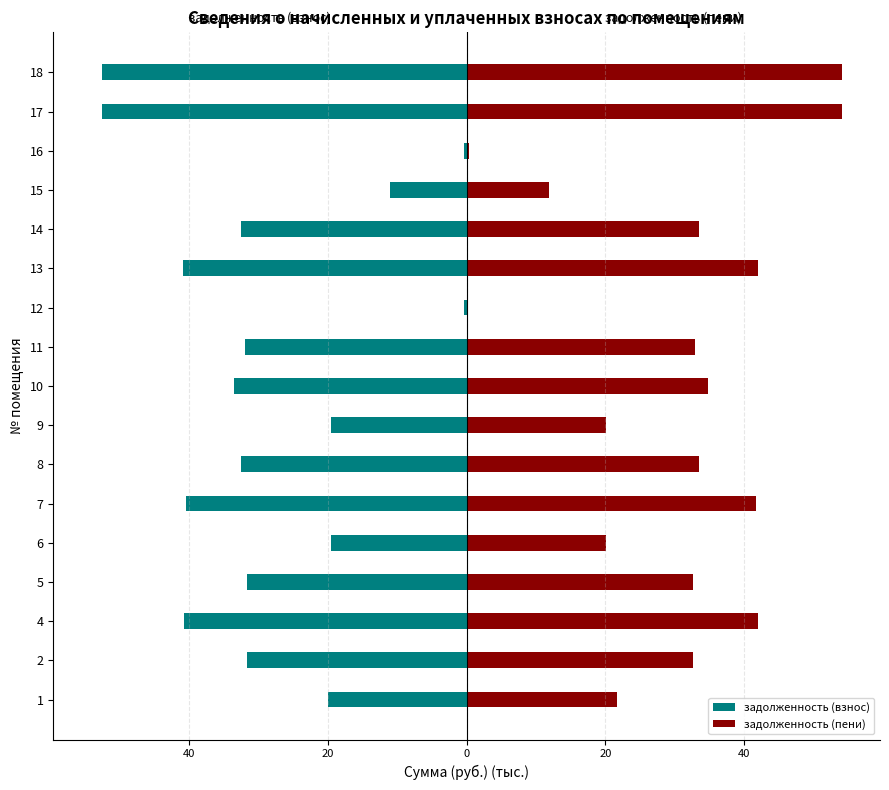

Is the value of задолженность (пени) at 12 greater than the value of задолженность (взнос) at 10?

Yes